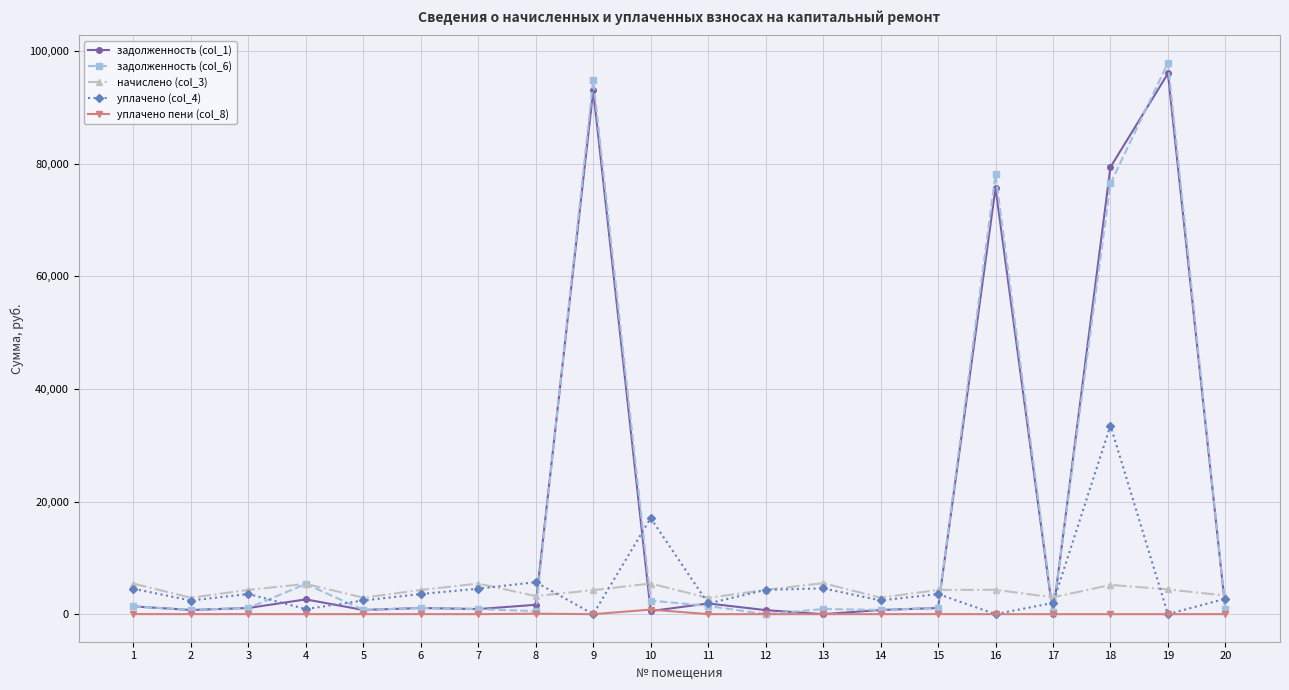

Which series has the largest range (max minus min)?

задолженность (col_6)